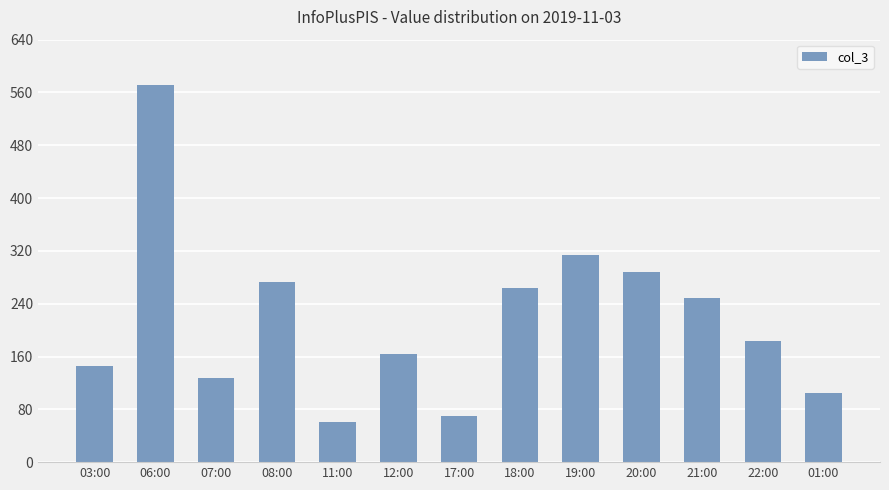

The value at 12:00 is 52. True or false?

False